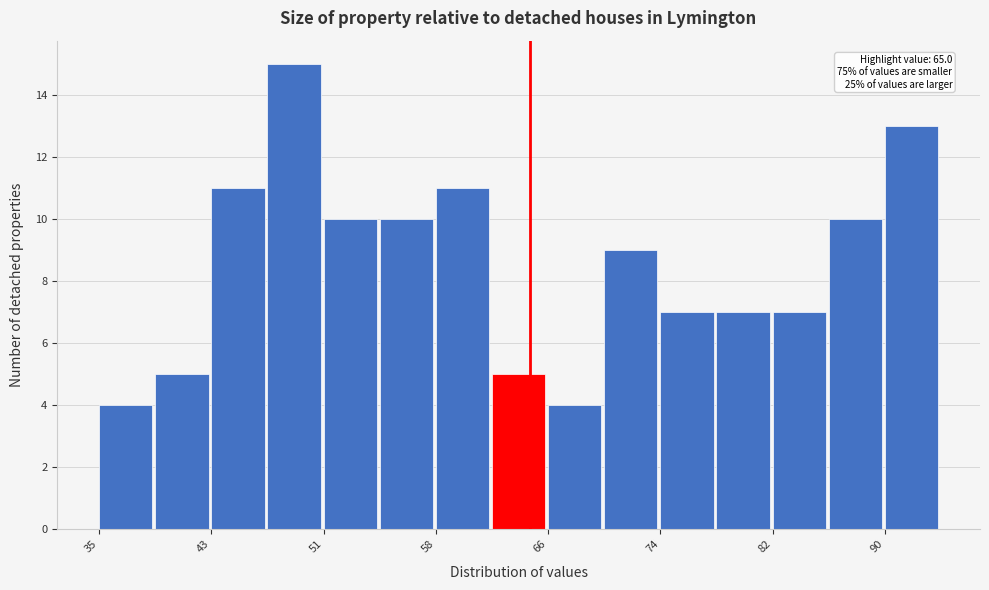

Read against the x-axis, roughly where is the centre of the tallest bar?

49